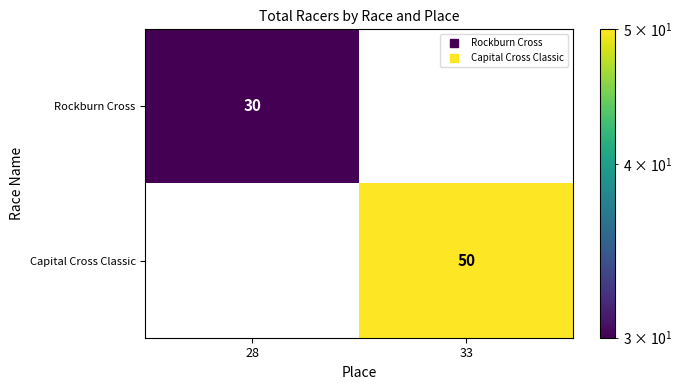

Which category has the lowest value in the Capital Cross Classic series?

28